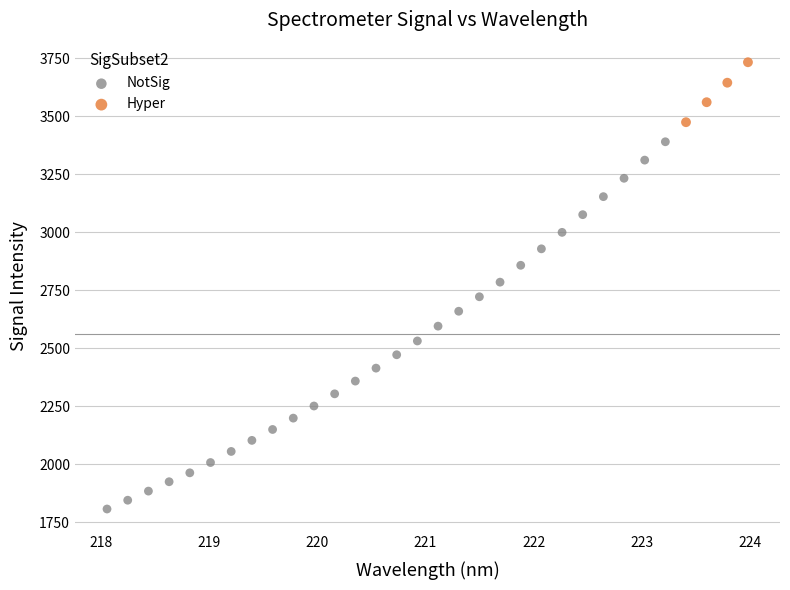

Which series reaches the maximum Y coordinate?

Hyper